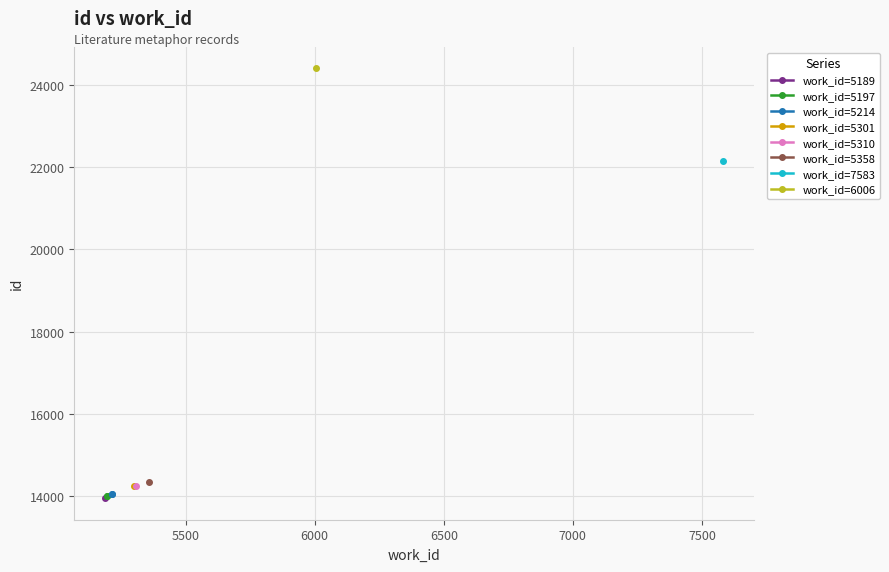

Read the work_id=5197 value at 5500.

14003